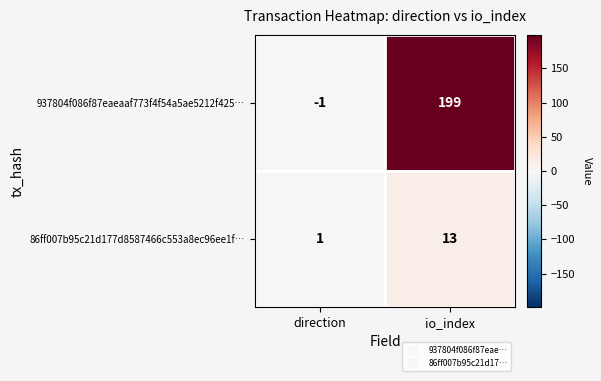

Is it true that 86ff007b95c21d177d8587466c553a8ec96ee1f… equals 1 at direction?

True